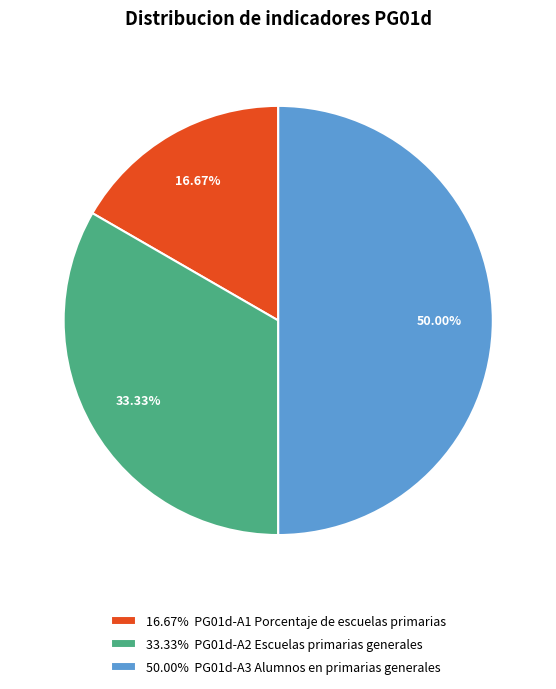

Which category has the smallest portion of the pie?

16.67% PG01d-A1 Porcentaje de escuelas primarias